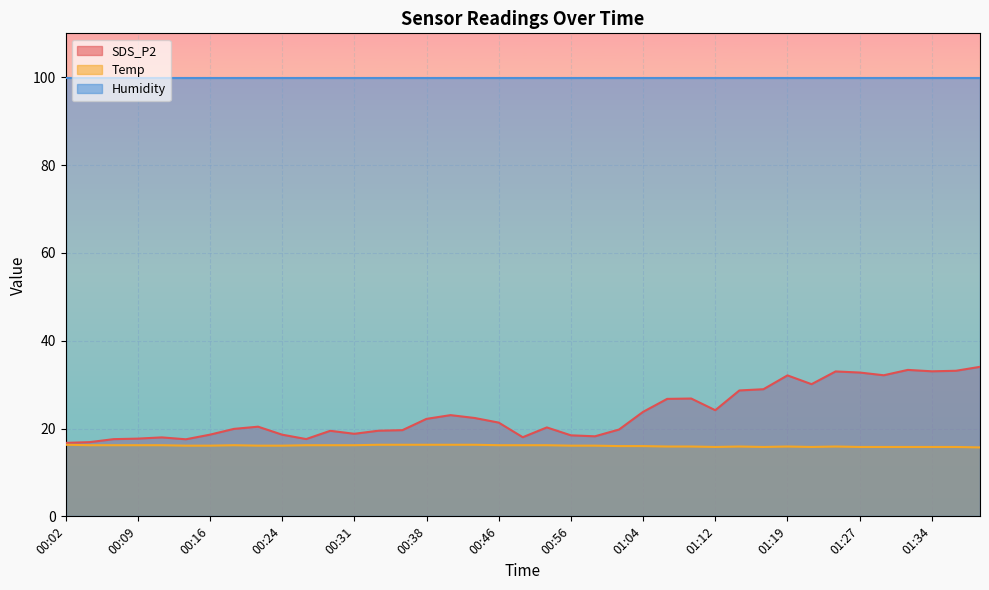

Which series has the largest total across all categories?

Humidity